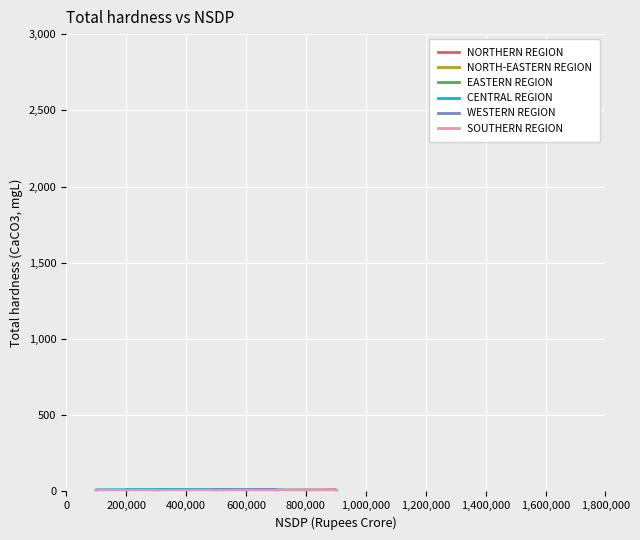

Which series reaches the minimum Y coordinate?

NORTHERN REGION